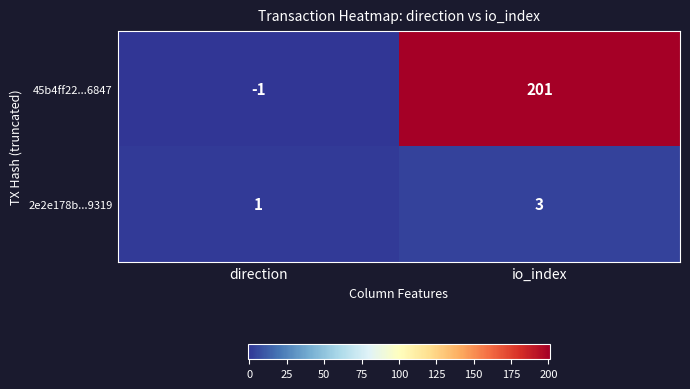

What is the total value across all series at io_index?

204